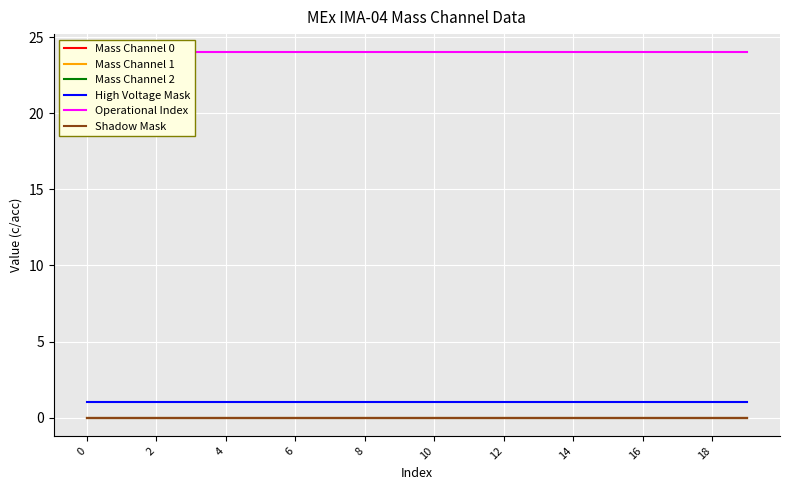

The value of High Voltage Mask at 14 is 1. True or false?

True